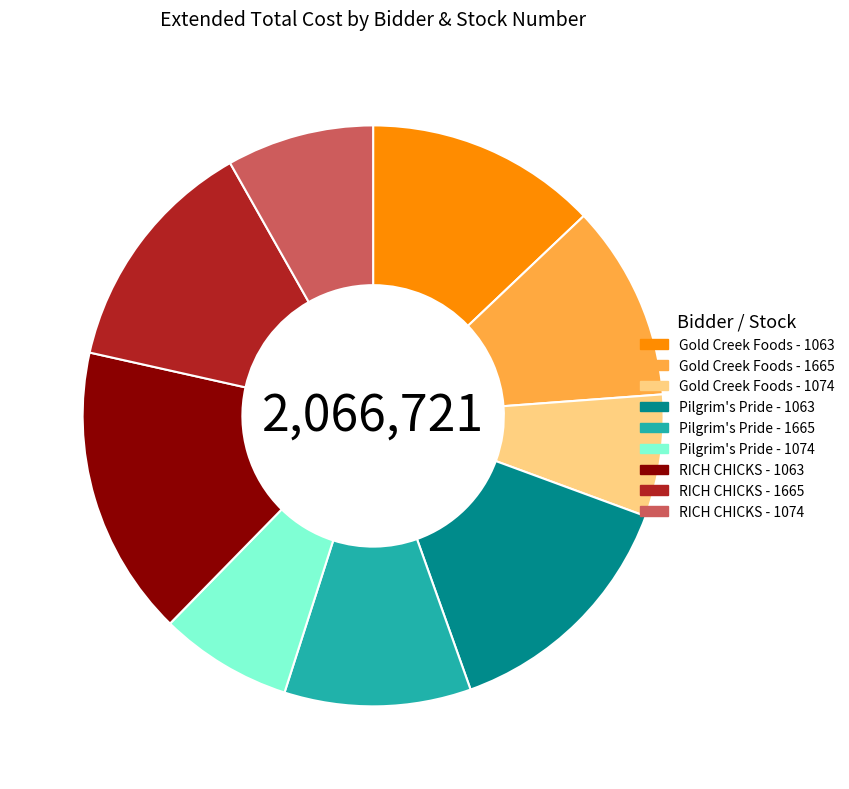

What is the ratio of the value at RICH CHICKS - 1665 to the value at Pilgrim's Pride - 1063?

1.0